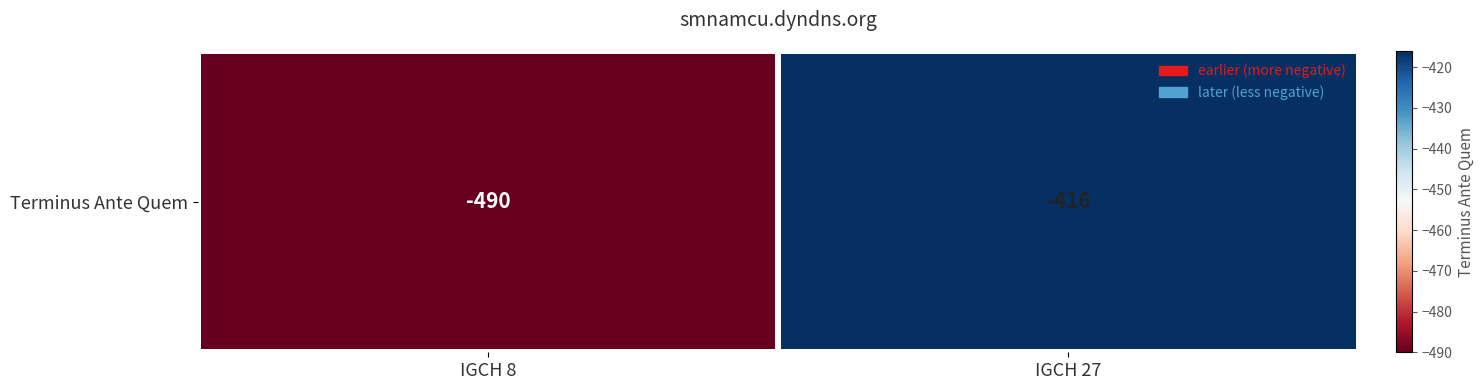

List the labels in order of value, smallest first.

IGCH 8, IGCH 27